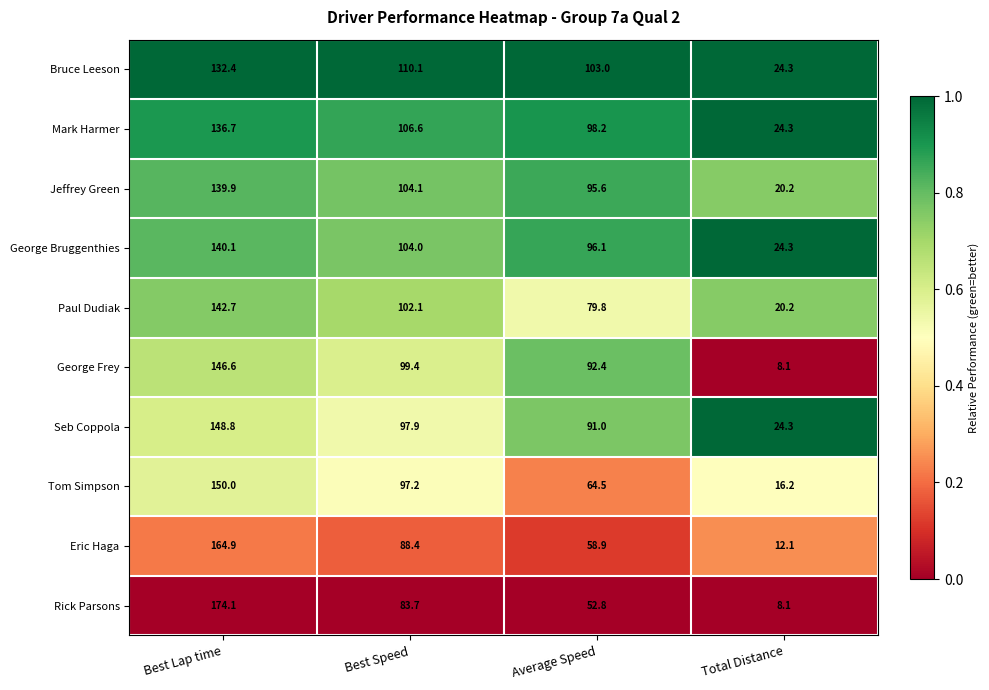

Where does the Tom Simpson series first go above 97?

Best Lap time